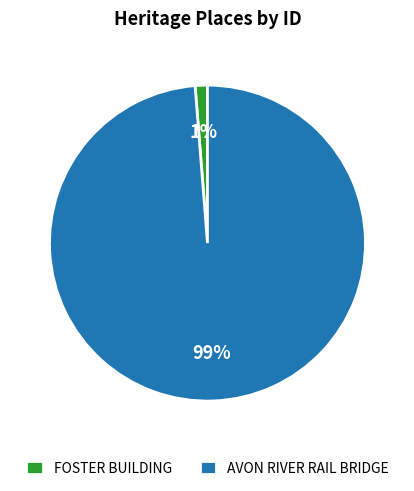

What is the largest slice in the pie chart?

AVON RIVER RAIL BRIDGE